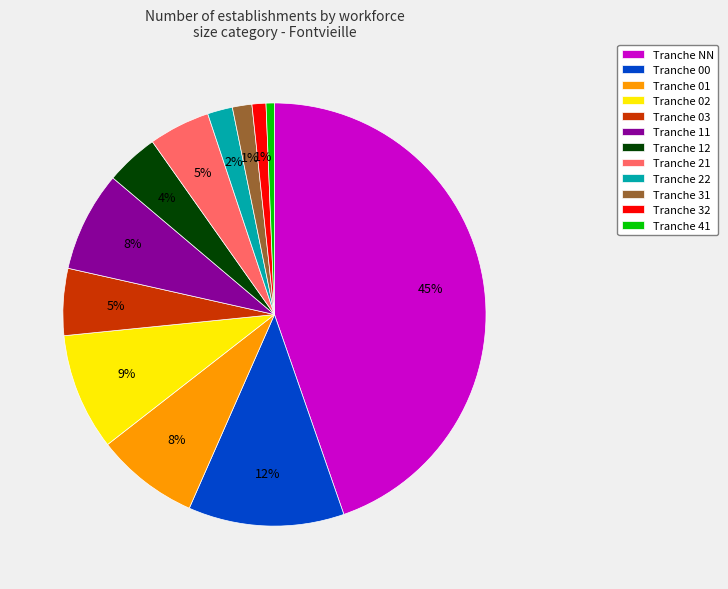

Approximately how many times larger is the value at Tranche 02 compared to Tranche 12?

2.2